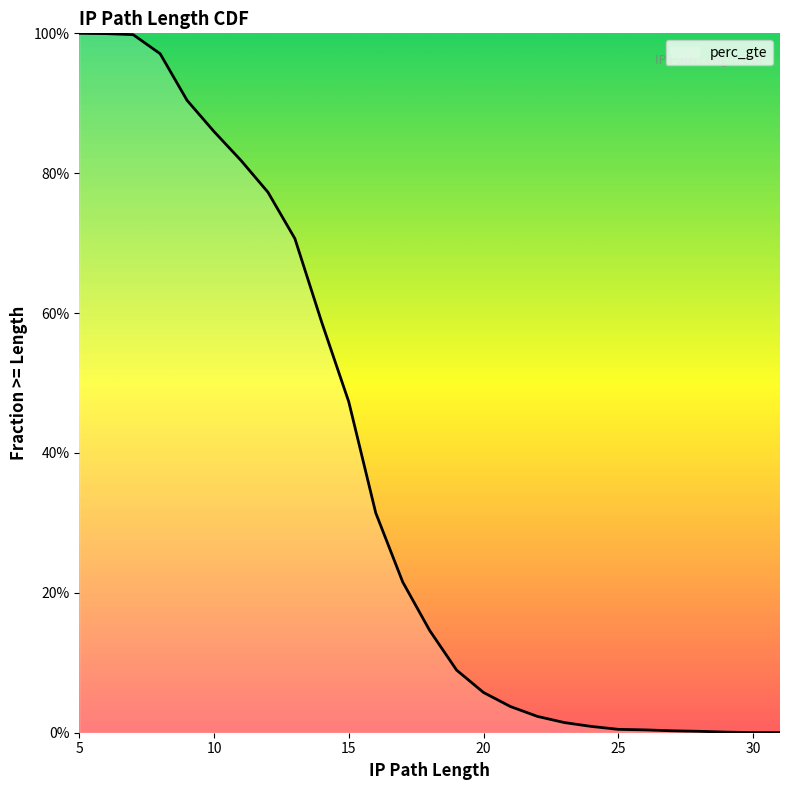

The chart shows a value of 1.2 at 11. True or false?

False